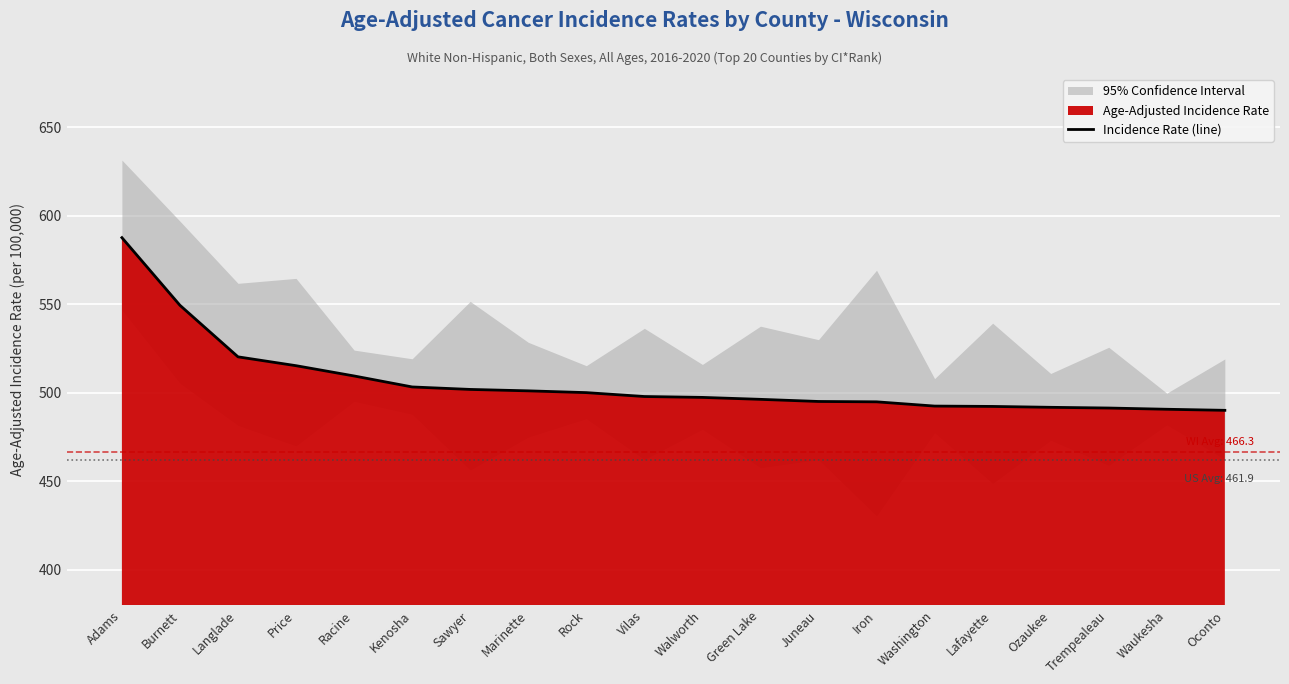

Read the value at Rock.

500.1